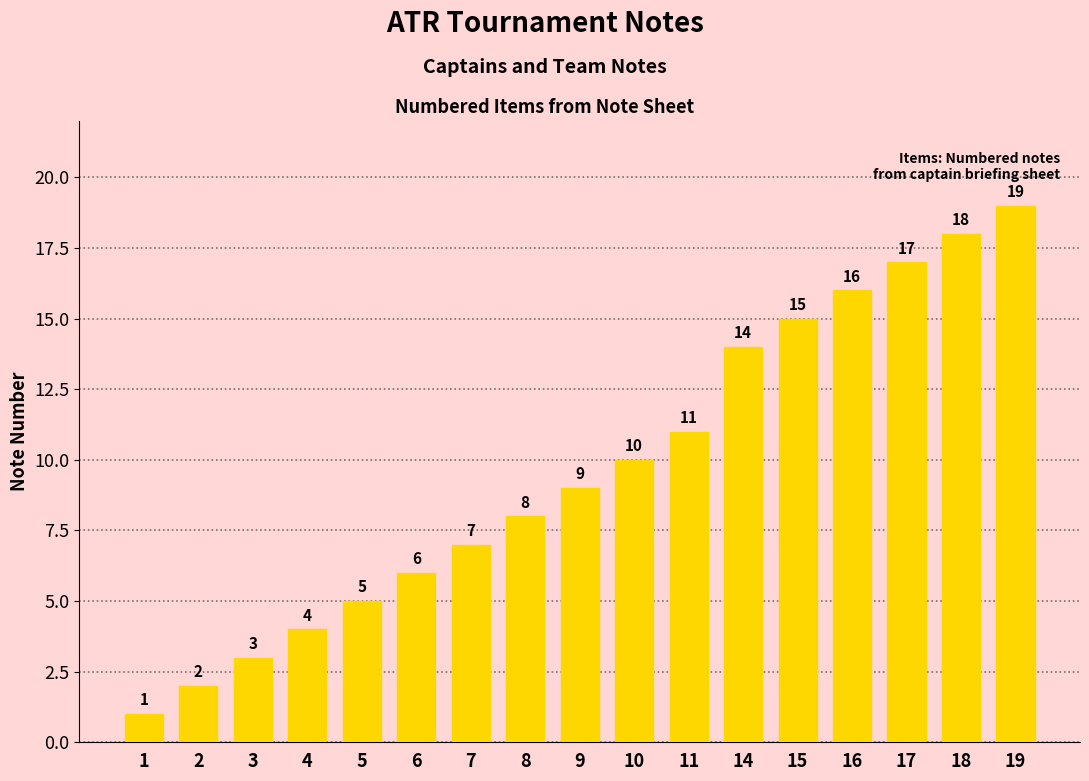

How many data points does each series have?

17